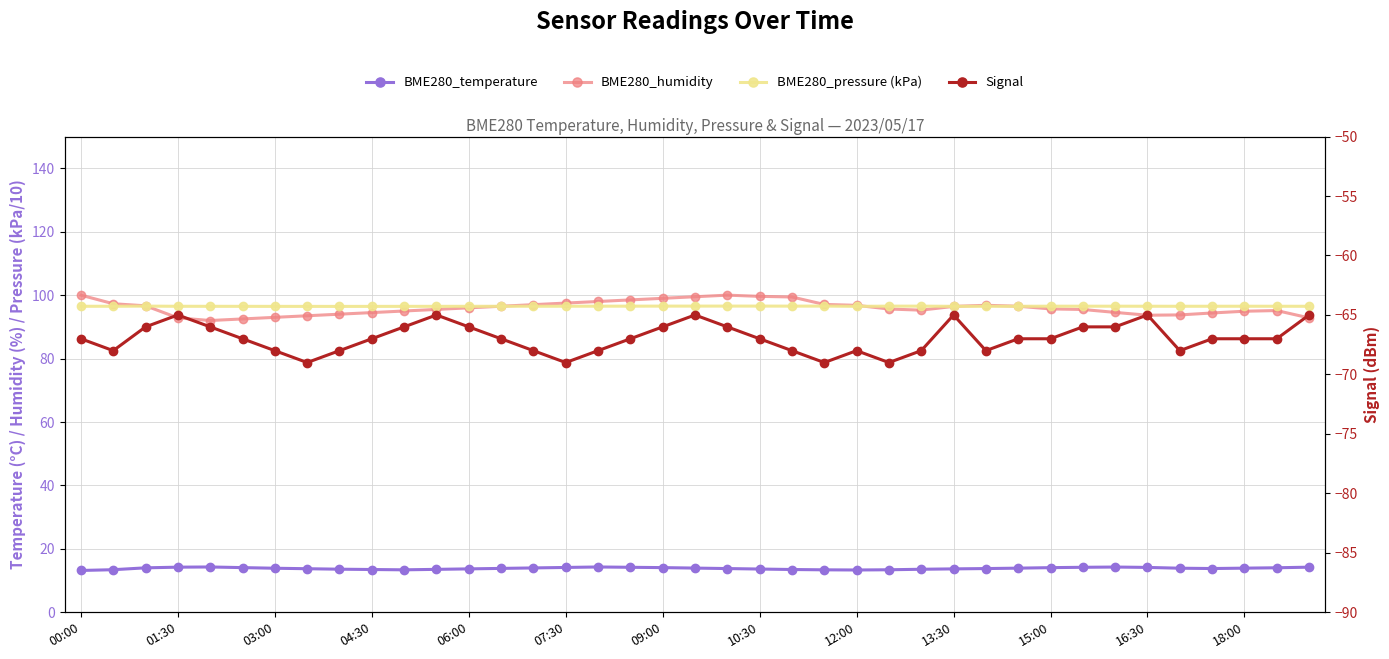

Is it true that Signal equals -25.2 at 04:30?

False